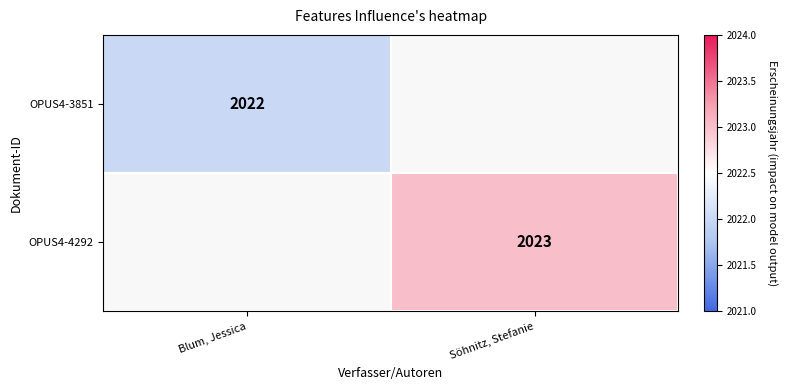

Is it true that OPUS4-3851 equals 2671.1 at Blum, Jessica?

False